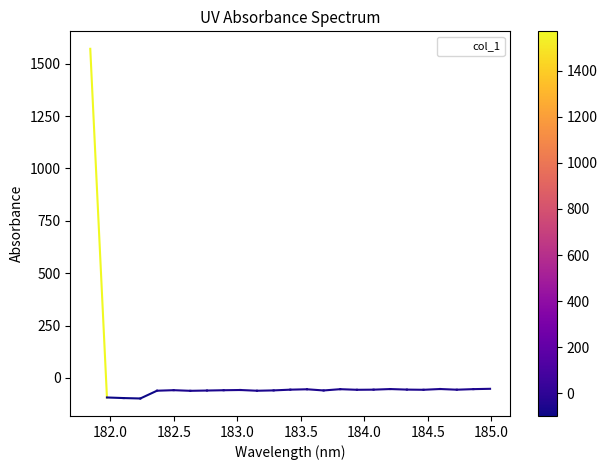

What is the maximum value shown in the chart?

1570.7